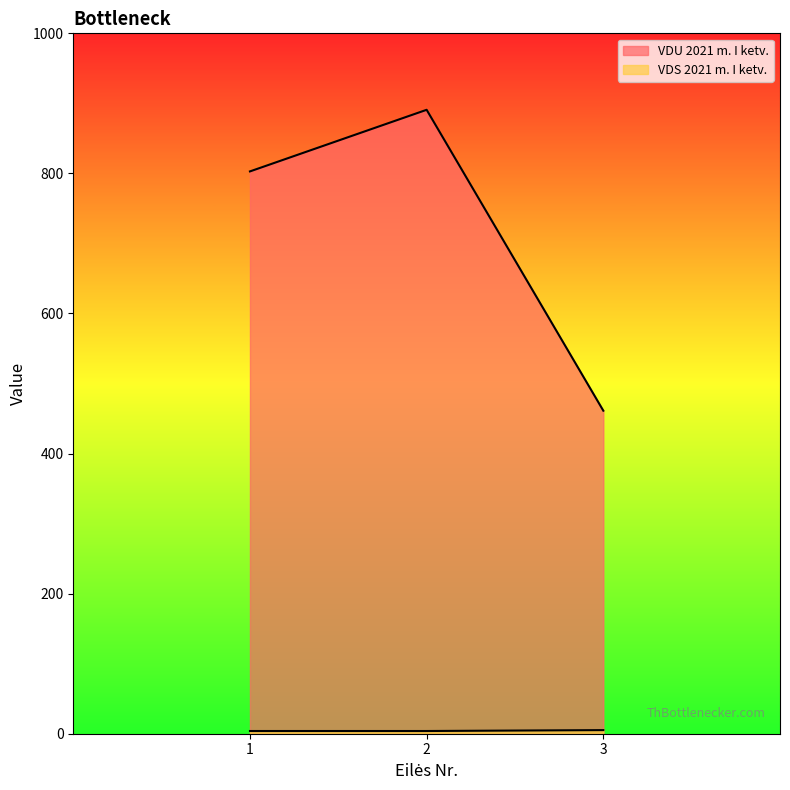

What is the total value across all series at 1?

806.7